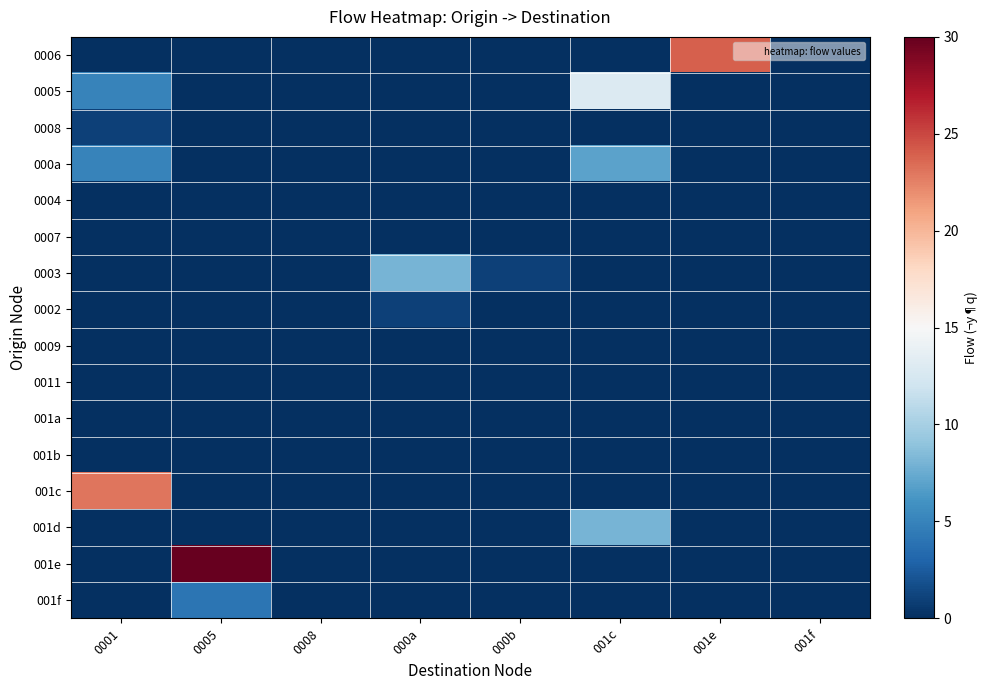

Reading left to right, what are all the values shown in this chart?

0006: 0001=0	0005=0	0008=0	000a=0	000b=0	001c=0	001e=24	001f=0
0005: 0001=5	0005=0	0008=0	000a=0	000b=0	001c=13	001e=0	001f=0
0008: 0001=1	0005=0	0008=0	000a=0	000b=0	001c=0	001e=0	001f=0
000a: 0001=5	0005=0	0008=0	000a=0	000b=0	001c=7	001e=0	001f=0
0004: 0001=0	0005=0	0008=0	000a=0	000b=0	001c=0	001e=0	001f=0
0007: 0001=0	0005=0	0008=0	000a=0	000b=0	001c=0	001e=0	001f=0
0003: 0001=0	0005=0	0008=0	000a=8	000b=1	001c=0	001e=0	001f=0
0002: 0001=0	0005=0	0008=0	000a=1	000b=0	001c=0	001e=0	001f=0
0009: 0001=0	0005=0	0008=0	000a=0	000b=0	001c=0	001e=0	001f=0
0011: 0001=0	0005=0	0008=0	000a=0	000b=0	001c=0	001e=0	001f=0
001a: 0001=0	0005=0	0008=0	000a=0	000b=0	001c=0	001e=0	001f=0
001b: 0001=0	0005=0	0008=0	000a=0	000b=0	001c=0	001e=0	001f=0
001c: 0001=23	0005=0	0008=0	000a=0	000b=0	001c=0	001e=0	001f=0
001d: 0001=0	0005=0	0008=0	000a=0	000b=0	001c=8	001e=0	001f=0
001e: 0001=0	0005=30	0008=0	000a=0	000b=0	001c=0	001e=0	001f=0
001f: 0001=0	0005=4	0008=0	000a=0	000b=0	001c=0	001e=0	001f=0